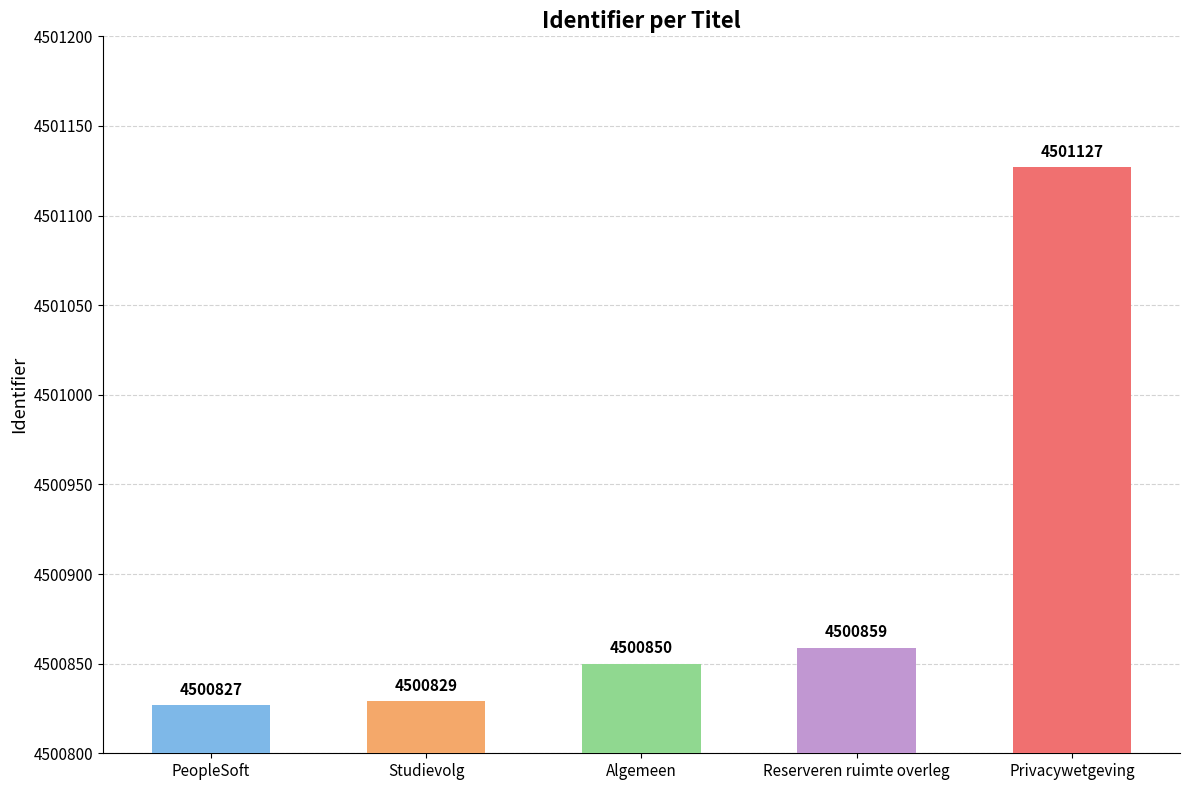

Does the chart contain stacked bars?

No